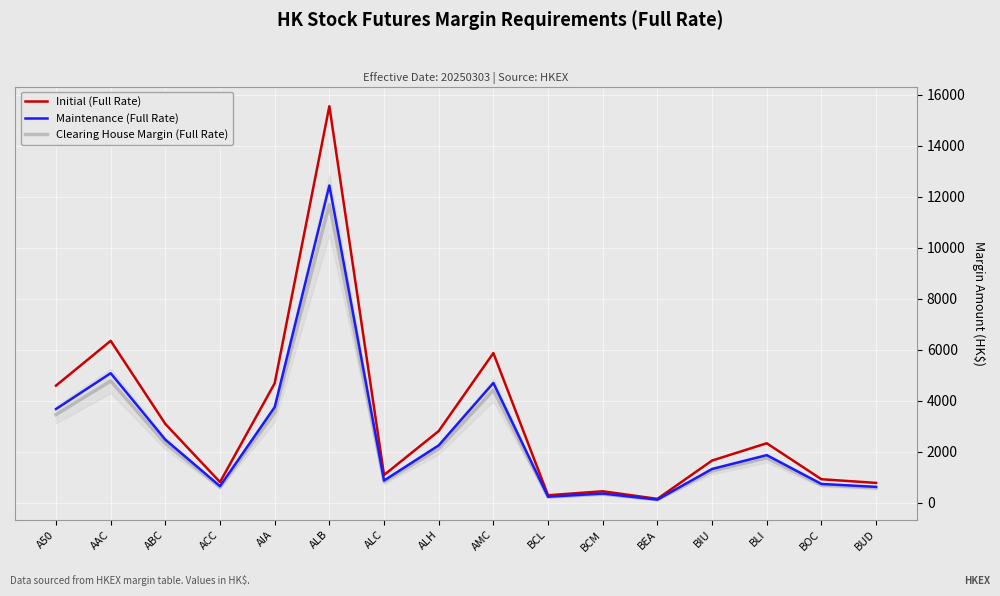

Where is the first local maximum for Maintenance (Full Rate)?

AAC